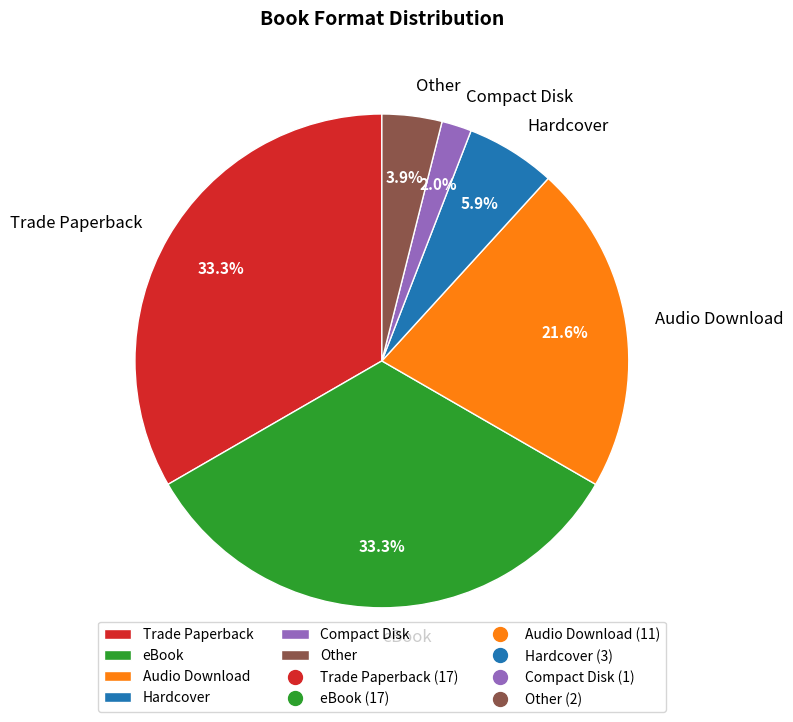

To the nearest percent, what is the difference between the largest and smallest slice percentages?

31%